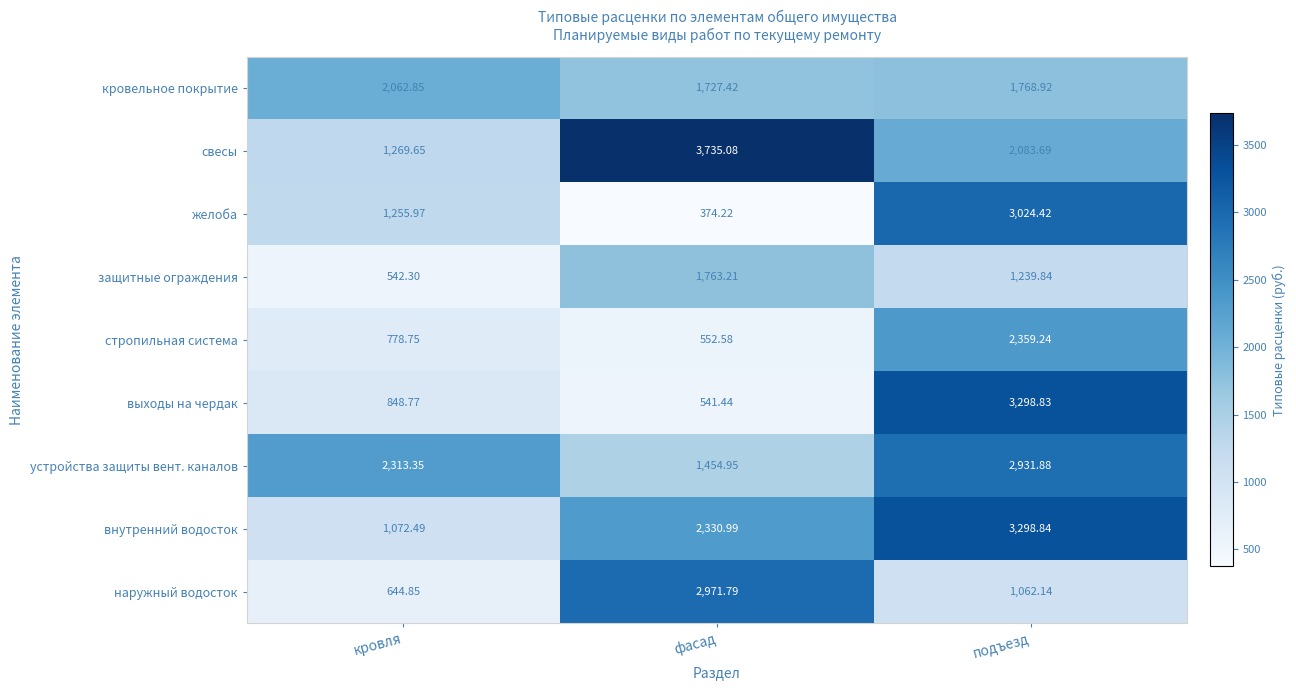

Which category has the highest value across all series?

фасад